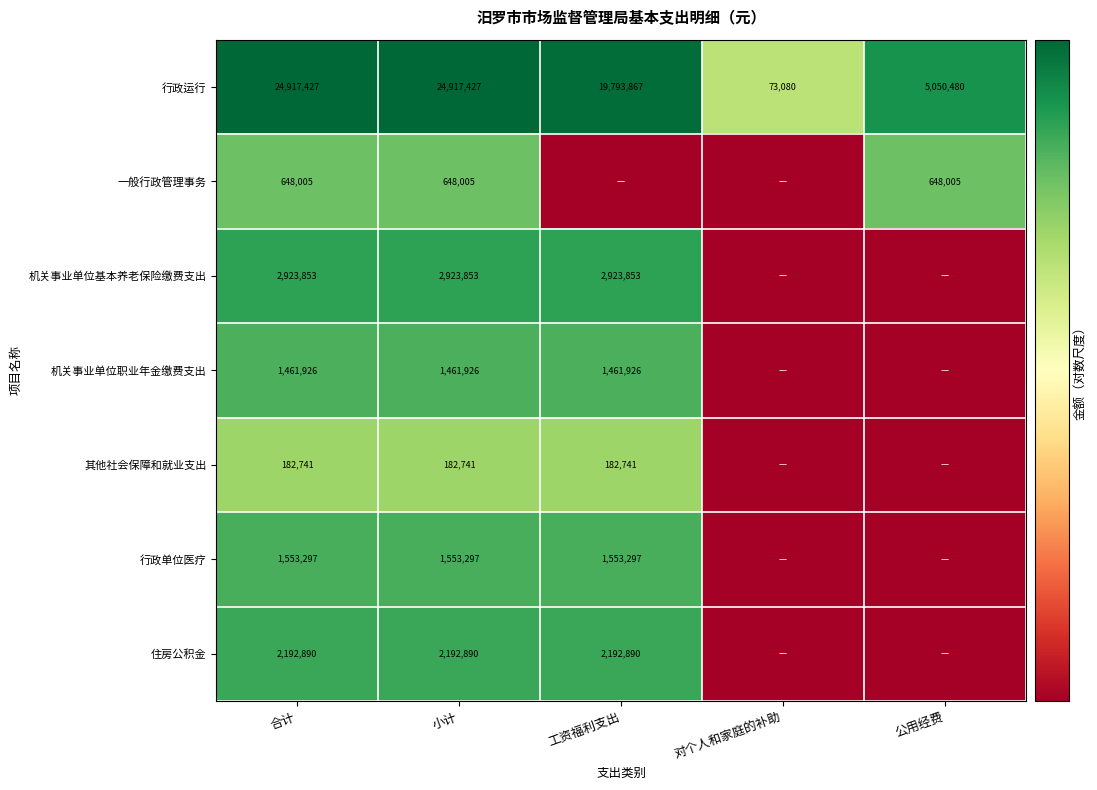

The value of 住房公积金 at 合计 is 5.1. True or false?

False